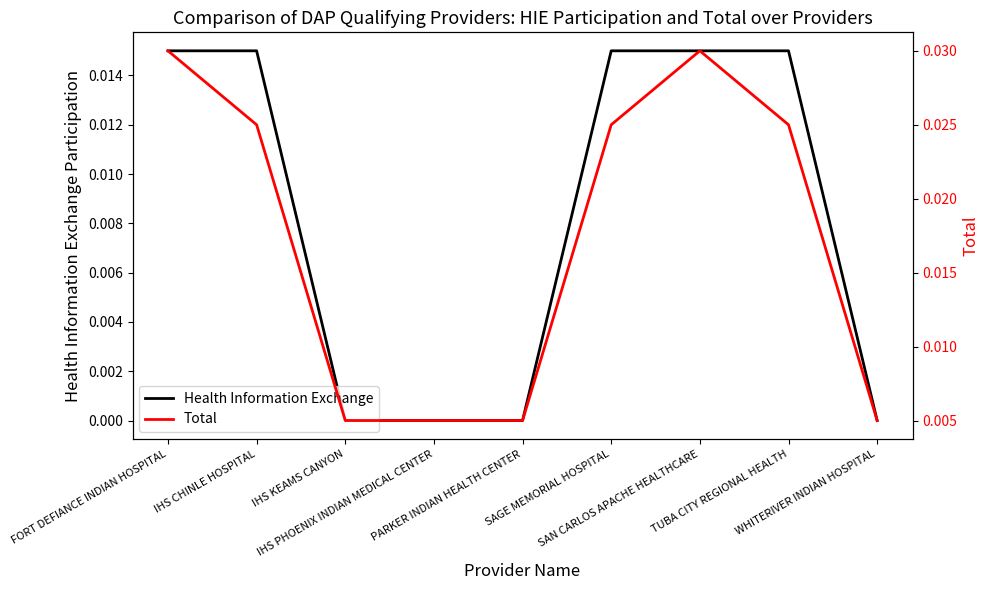

Count the Total values in the range 0 to 1.

9